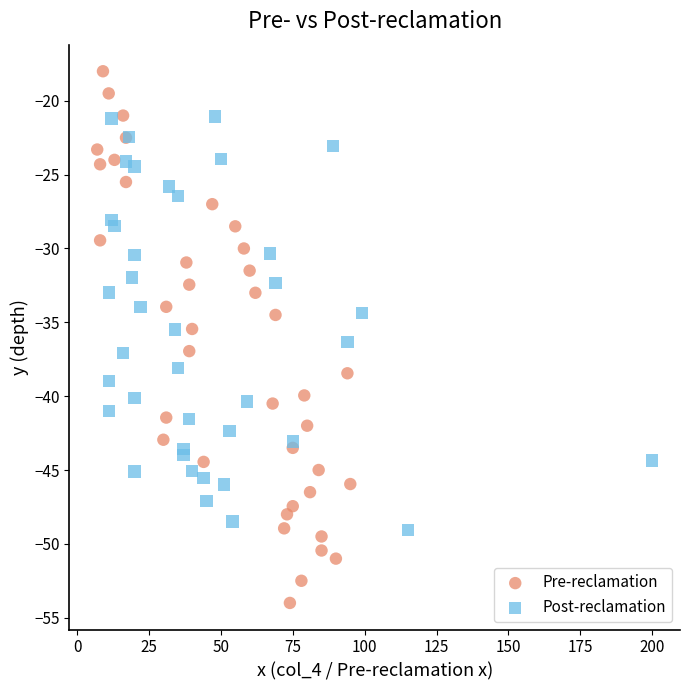

Which series has the widest spread of Y values?

Pre-reclamation